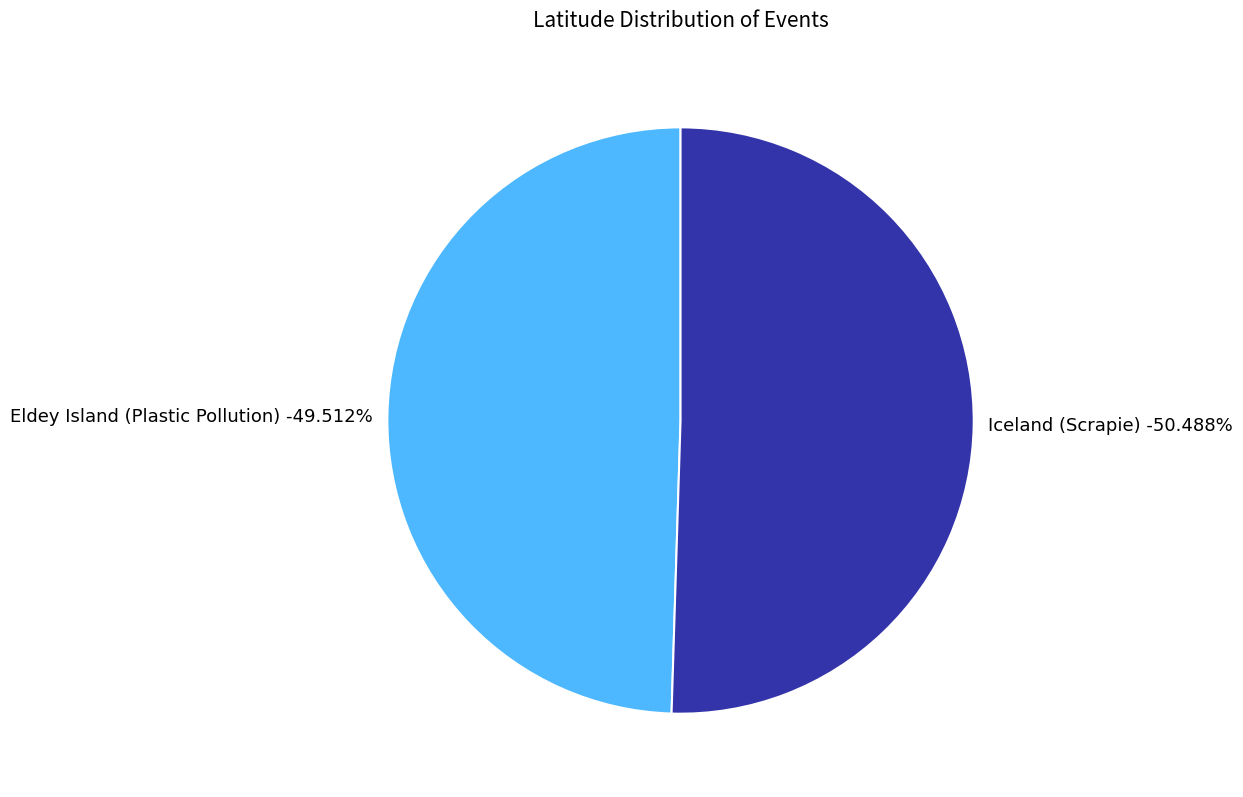

Is it true that Eldey Island (Plastic Pollution) is 58% of the pie?

False